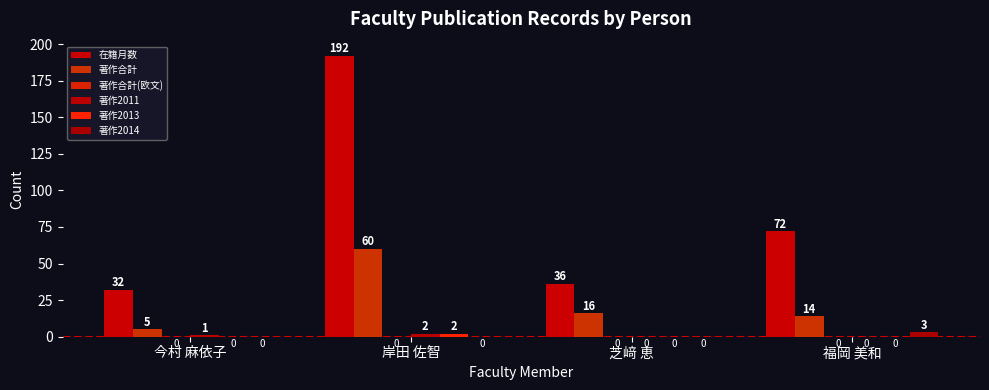

Reading left to right, transcribe all the data shown in this chart.

在籍月数: 32	192	36	72
著作合計: 5	60	16	14
著作合計(欧文): 0	0	0	0
著作2011: 1	2	0	0
著作2013: 0	2	0	0
著作2014: 0	0	0	3